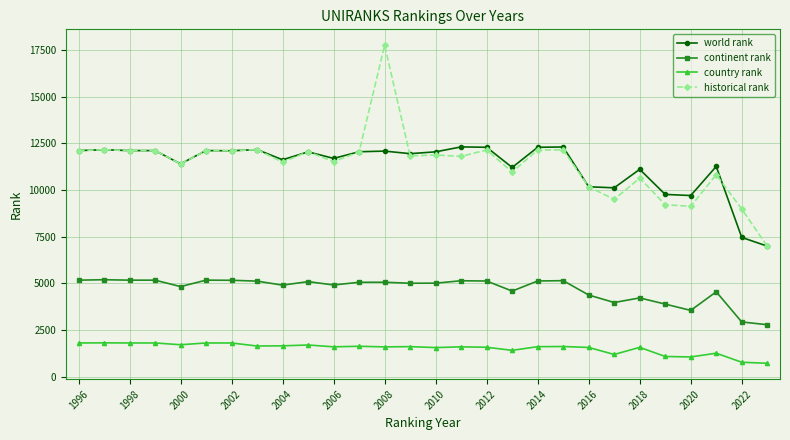

True or false: historical rank and world rank intersect in this chart.

True